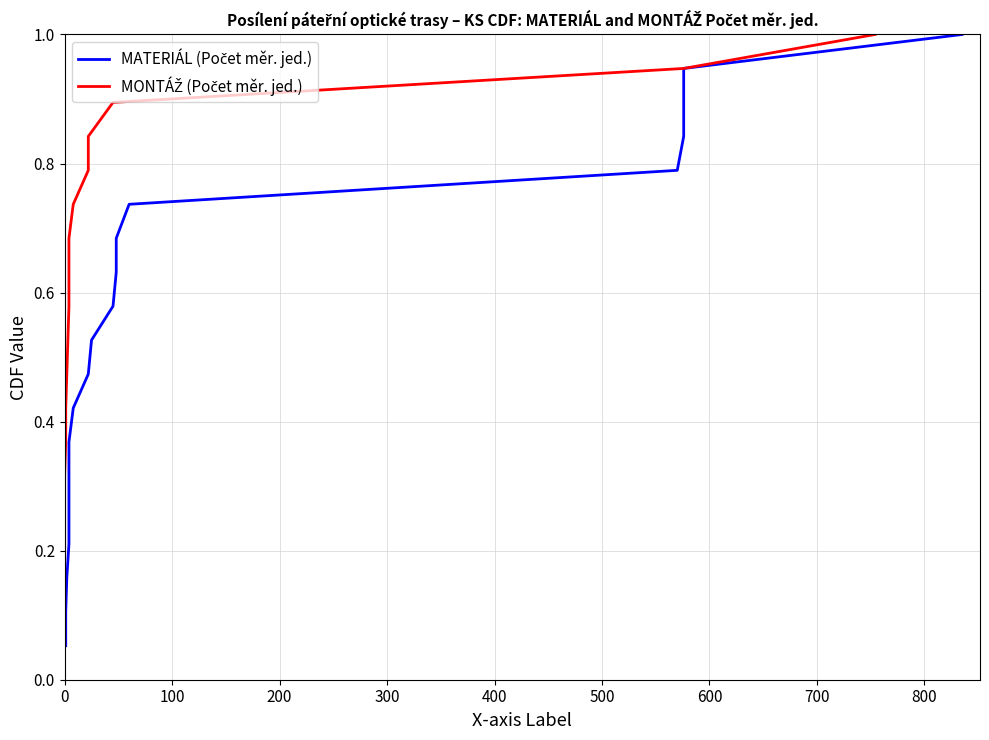

What is the lowest value of the MATERIÁL (Počet měr. jed.) series?

0.1